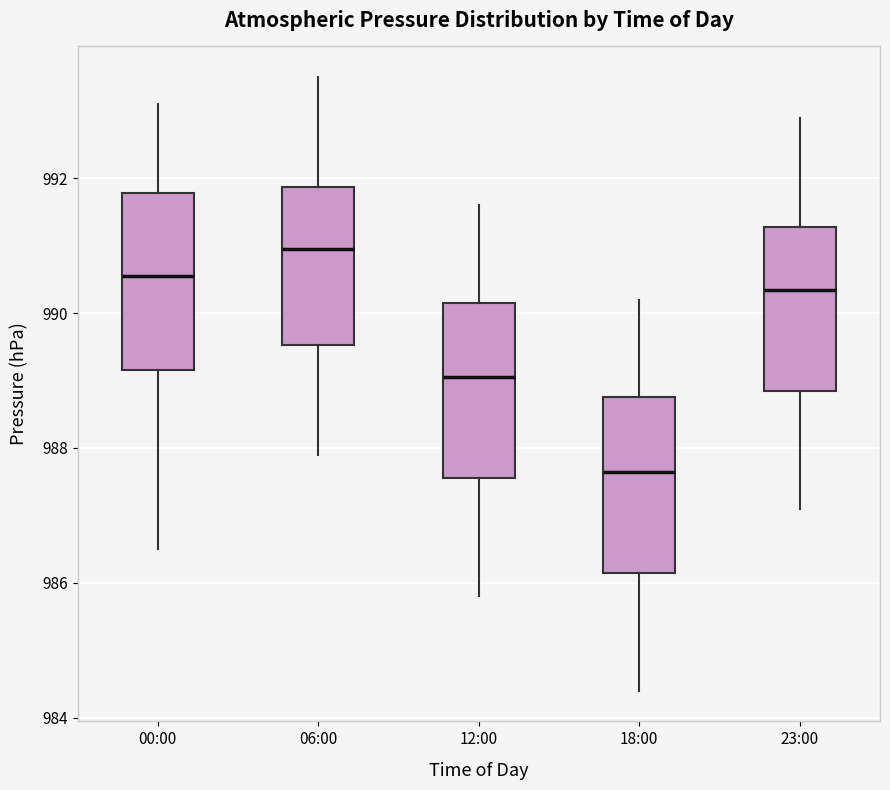

Reading left to right, read every box against the y-axis: the position of its median line, the range the box covers, and the ends of its whiskers. The values are not printed on the chart, so give them approximately, as read against the axis.

00:00: median 990.6, box 989.2 to 991.8, whiskers 986.6 to 993.2
06:00: median 991.0, box 989.6 to 991.8, whiskers 988.0 to 993.6
12:00: median 989.0, box 987.6 to 990.2, whiskers 985.8 to 991.6
18:00: median 987.6, box 986.2 to 988.8, whiskers 984.4 to 990.2
23:00: median 990.4, box 988.8 to 991.2, whiskers 987.2 to 993.0